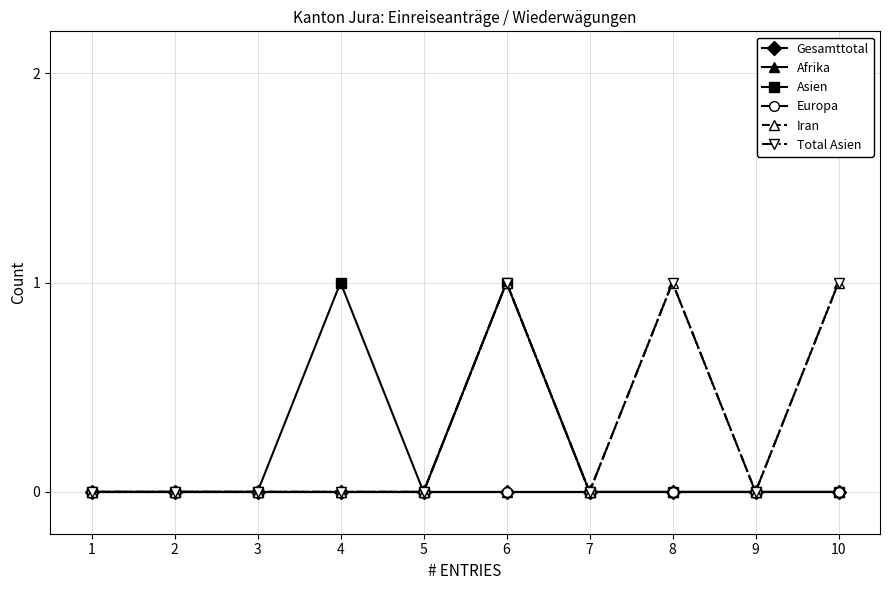

In Iran, how many points are lower than both neighbors (excluding endpoints)?

2